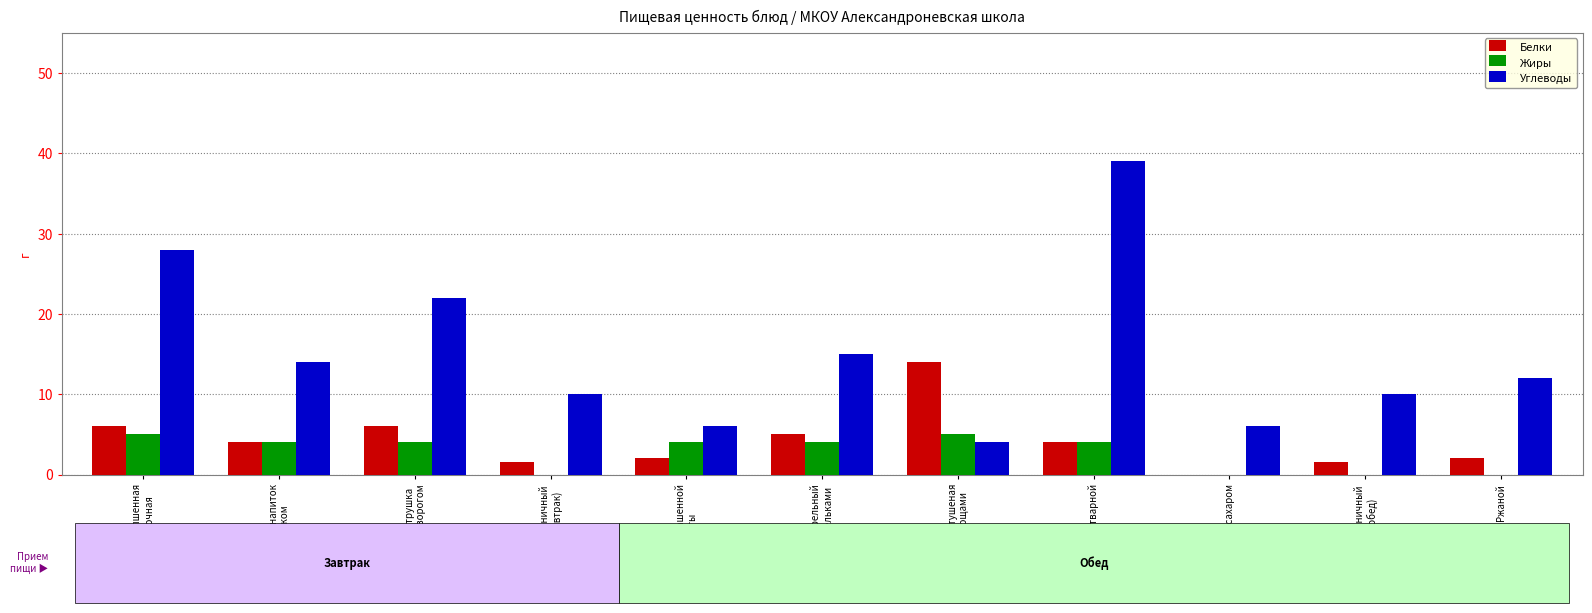

Which series changed the most between каша пшенная
молочная and рыба тушеная
с овощами?

Углеводы